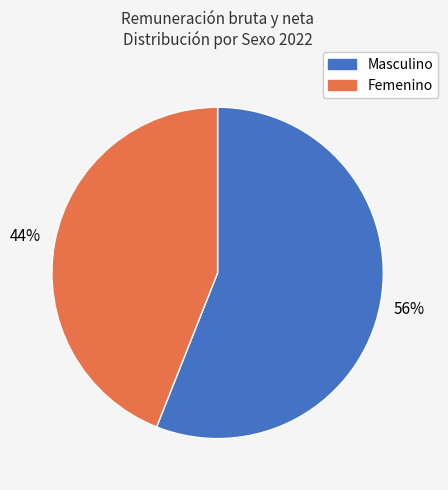

Is the sum of Femenino and Masculino greater than half?

Yes